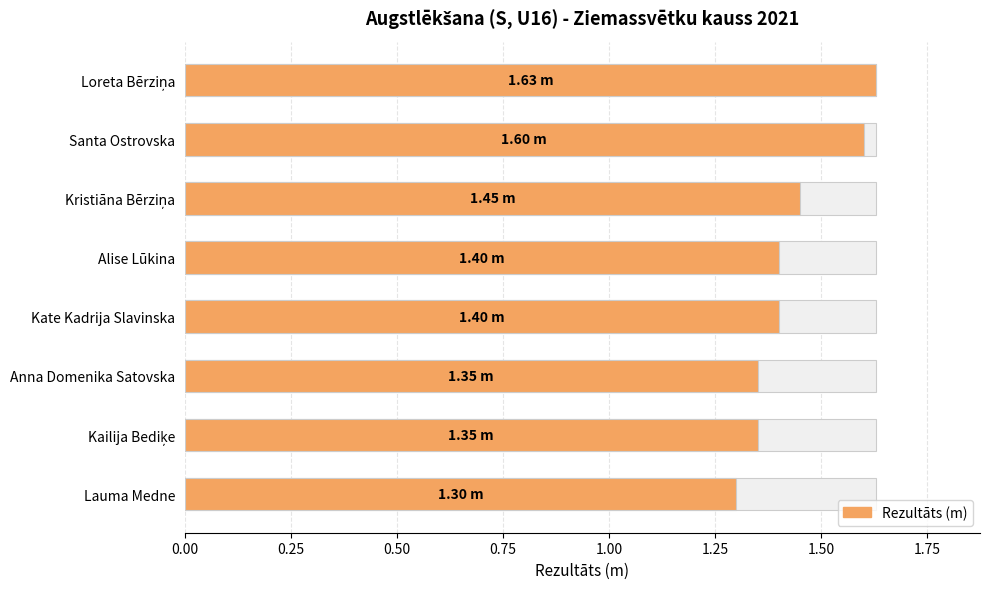

Are the bars grouped side by side (vs. stacked)?

No